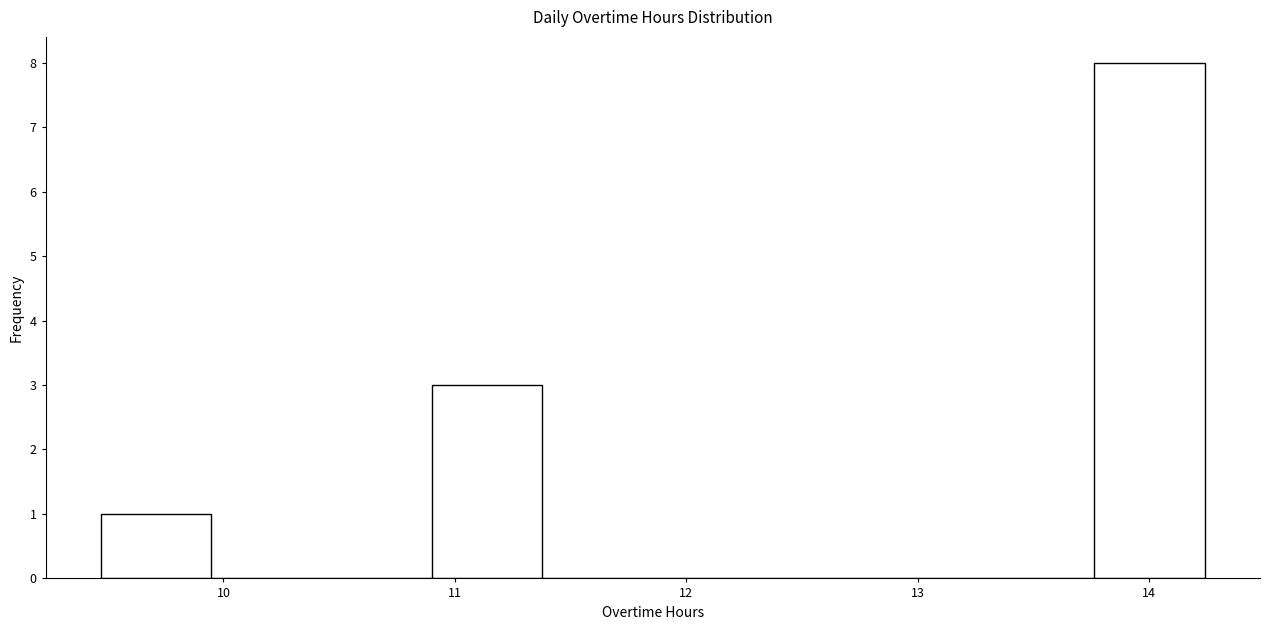

How tall is the bar that spans 10.9 to 11.4 on the x-axis? Neither the bar edges nor the heights are printed on the chart, so give them approximately, as read against the axes.

3